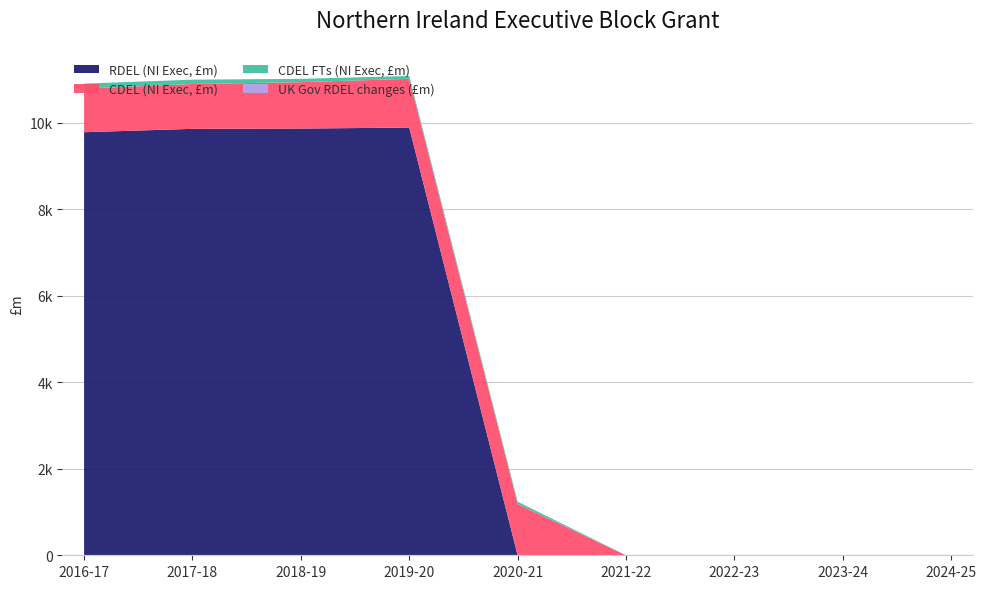

Reading left to right, extract all data points from this chart.

RDEL (NI Exec, £m): 9777.2	9855.3	9861.3	9884.9	0.0	0.0	0.0	0.0	0.0
CDEL (NI Exec, £m): 1009.6	1036.0	1073.2	1126.3	1184.7	0.0	0.0	0.0	0.0
CDEL FTs (NI Exec, £m): 113.6	100.7	76.4	66.1	54.0	0.0	0.0	0.0	0.0
UK Gov RDEL changes (£m): 0.0	0.0	0.0	0.0	0.0	0.0	0.0	0.0	0.0